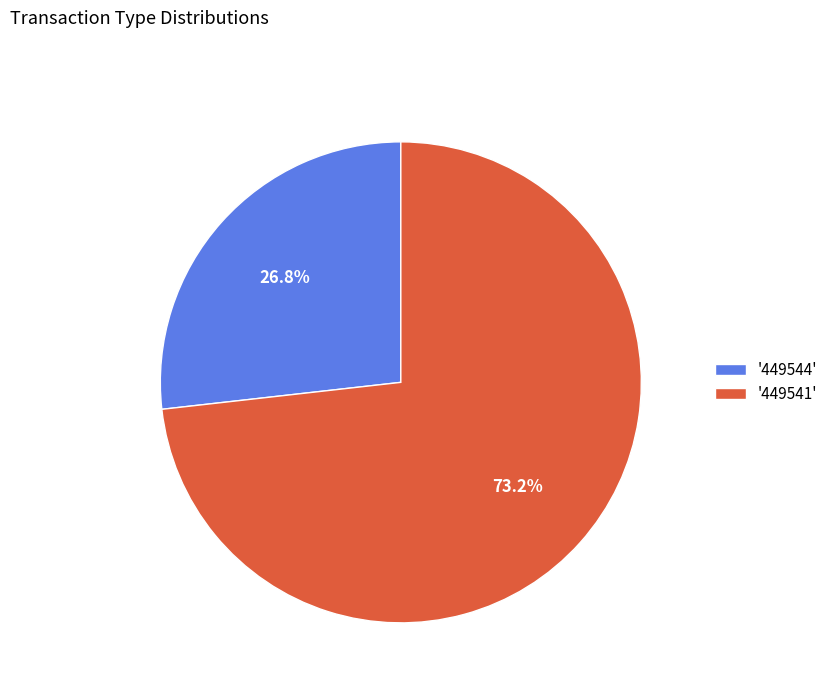

Between '449541' and '449544', which is larger?

'449541'